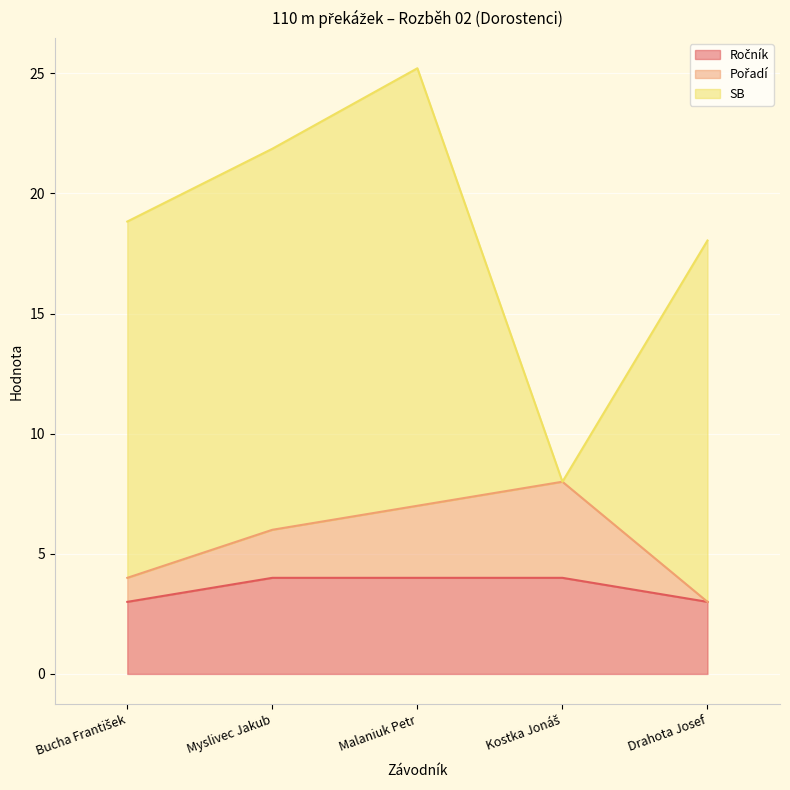

At which category is the sum across all series the highest?

Malaniuk Petr